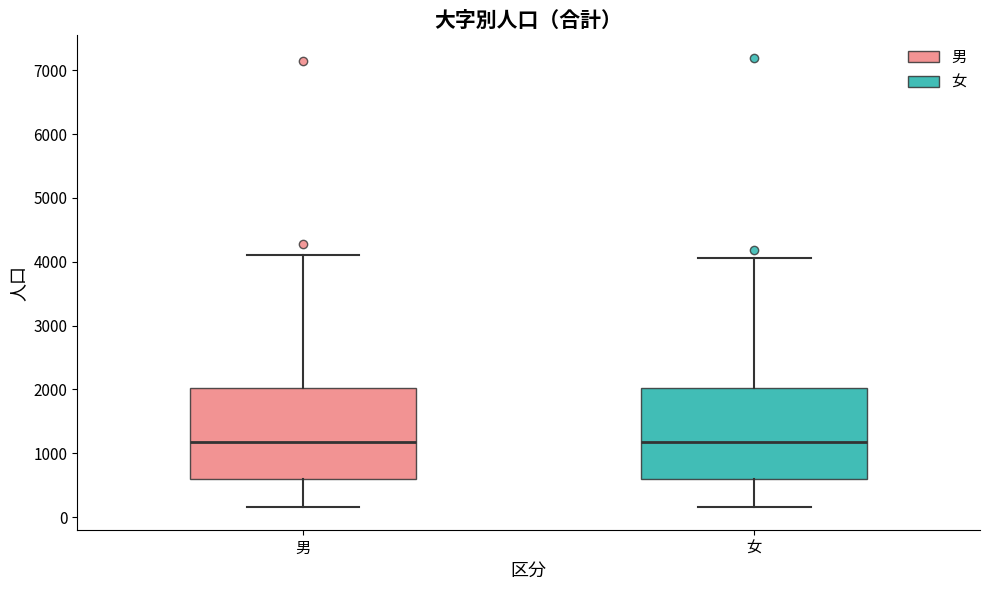

Where does the median line of the box for 男 sit on the y-axis? The values are not printed on the chart, so give them approximately, as read against the axis.

1200